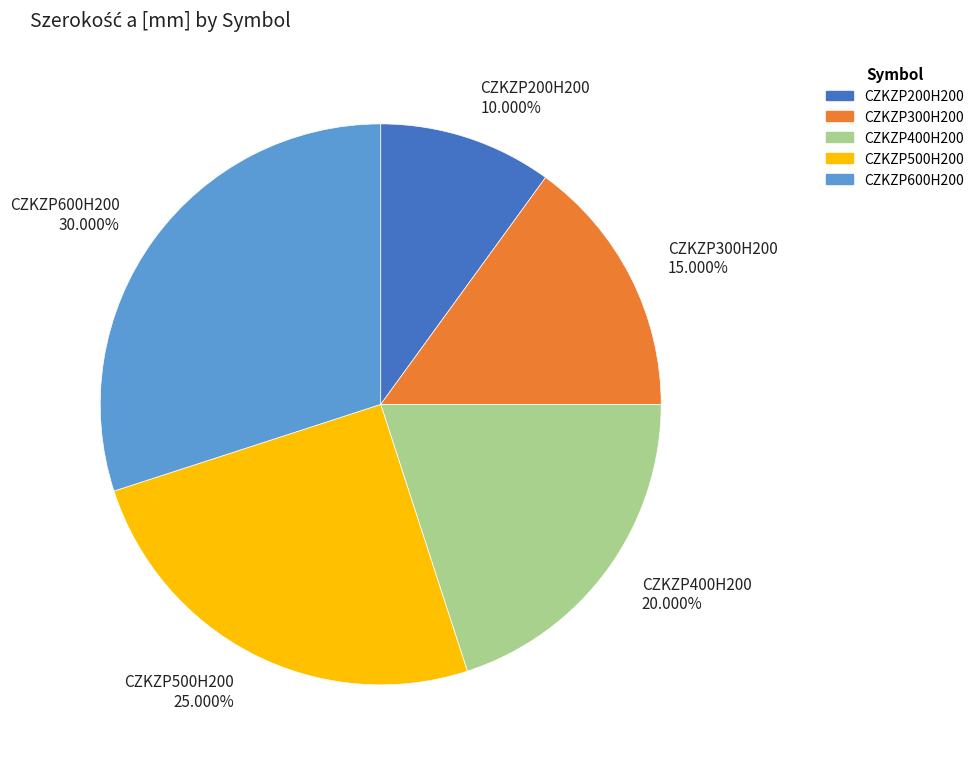

What percentage is the CZKZP300H200 slice, to the nearest percent?

15%